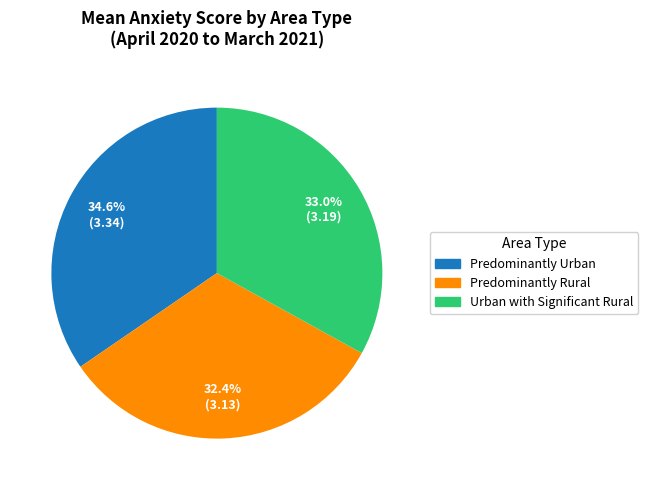

Which has a higher value, Predominantly Rural or Urban with Significant Rural?

Urban with Significant Rural